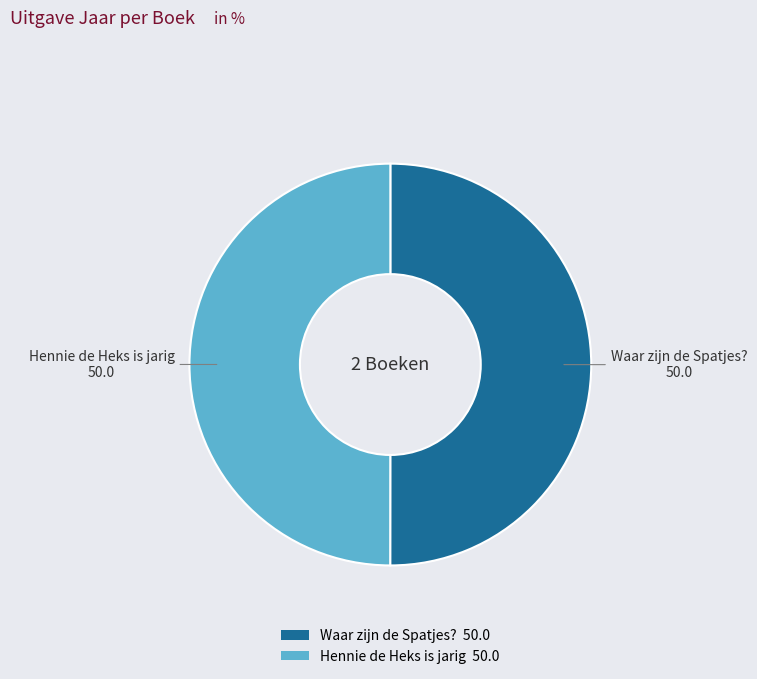

What is the ratio of the value at Hennie de Heks is jarig to the value at Waar zijn de Spatjes??

1.0